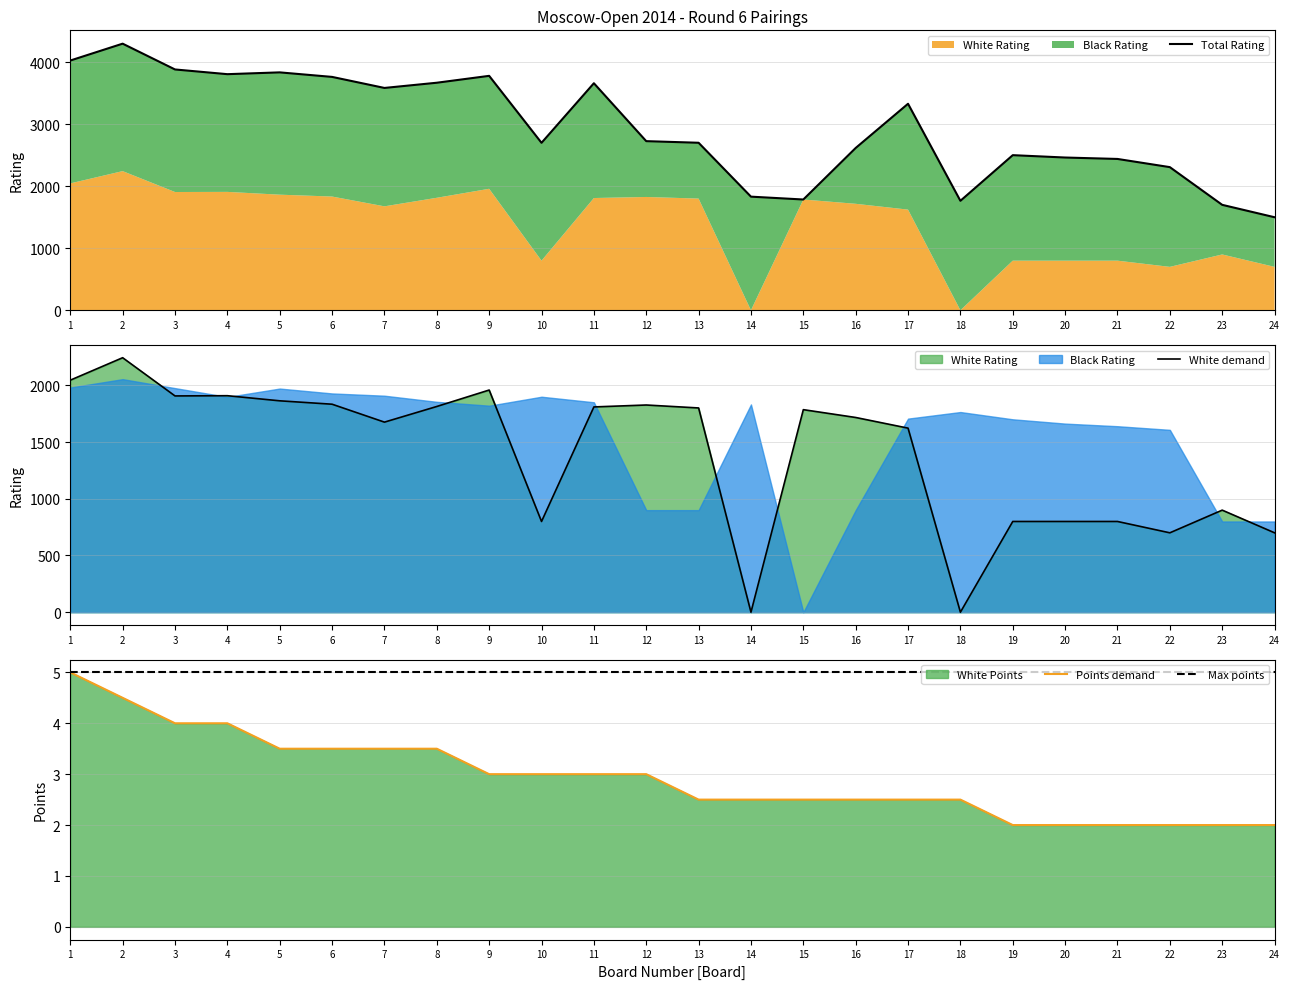

True or false: Points demand and White demand intersect in this chart.

True